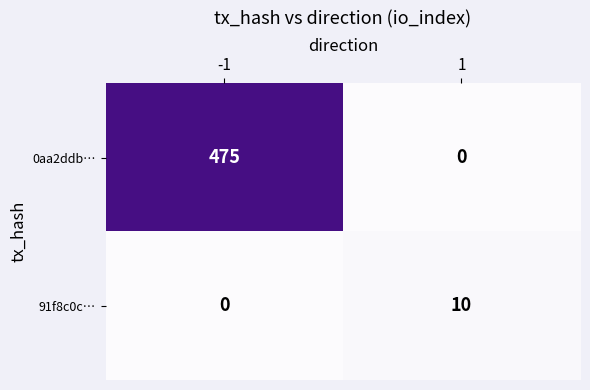

At -1, list the series in order from largest to smallest.

0aa2ddb…, 91f8c0c…